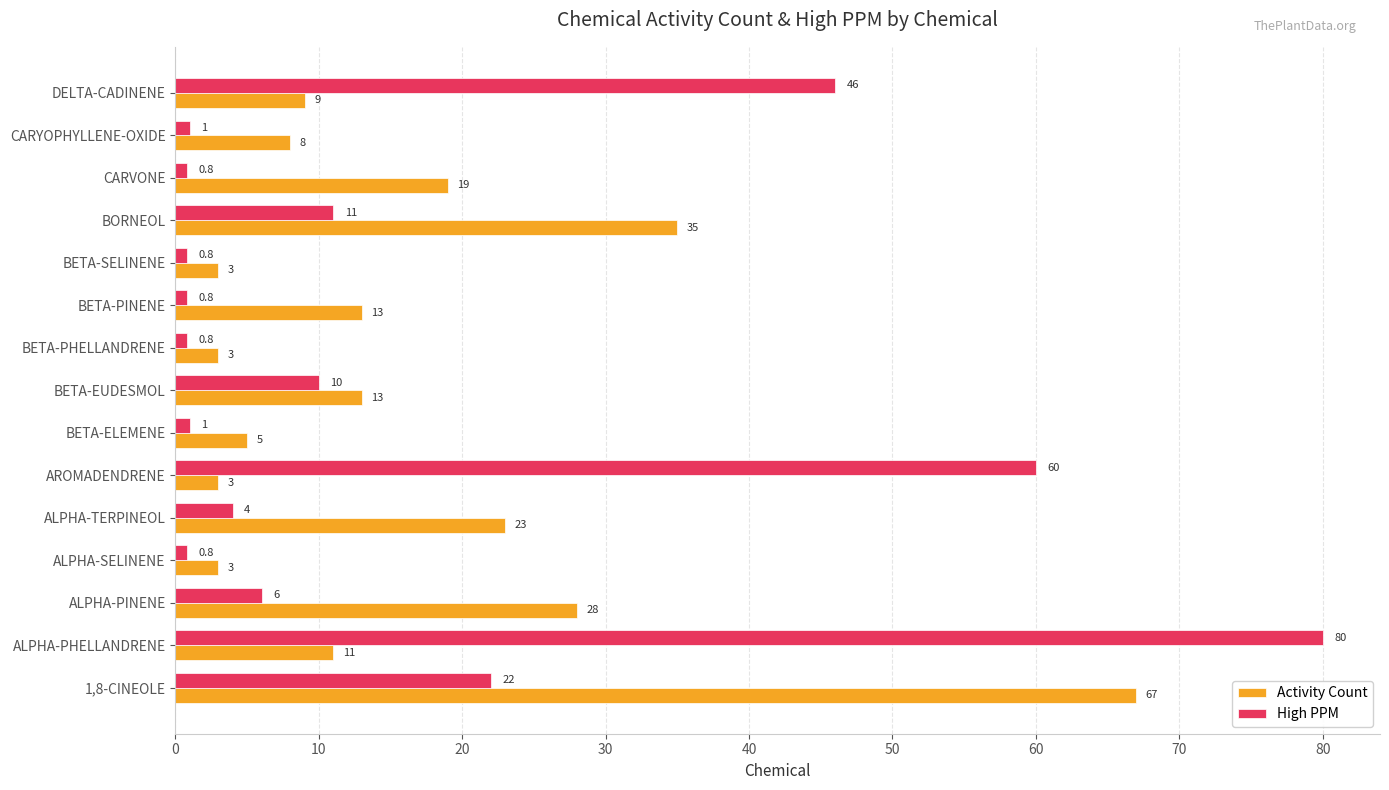

Where is Activity Count nearest to the value 35?

BORNEOL